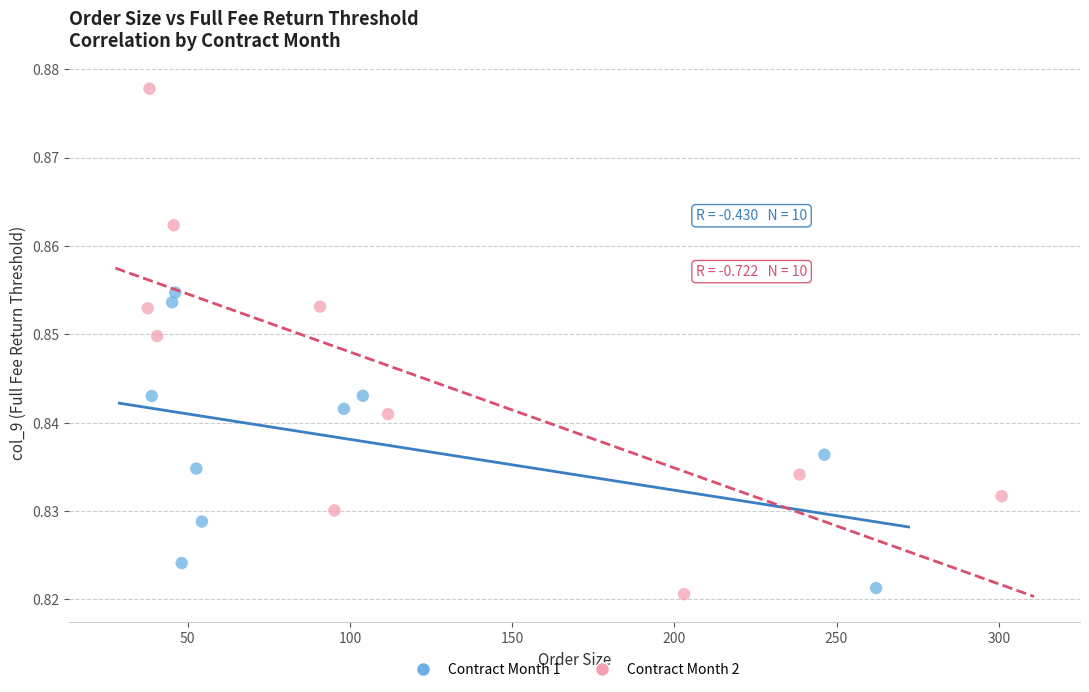

What are all the series names shown in the legend?

Contract Month 1, Contract Month 2